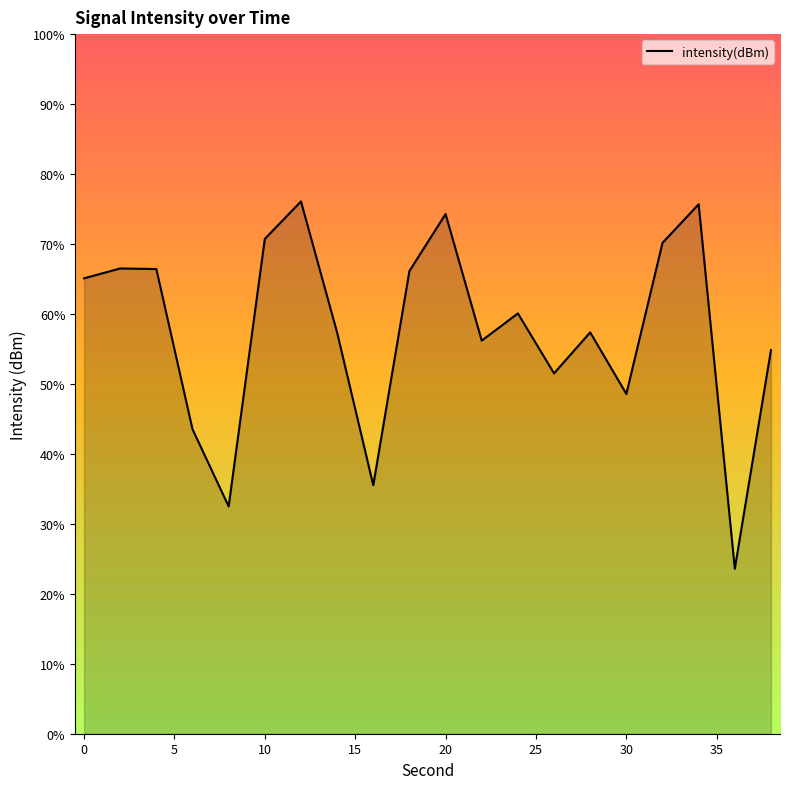

Where is the first local maximum?

2